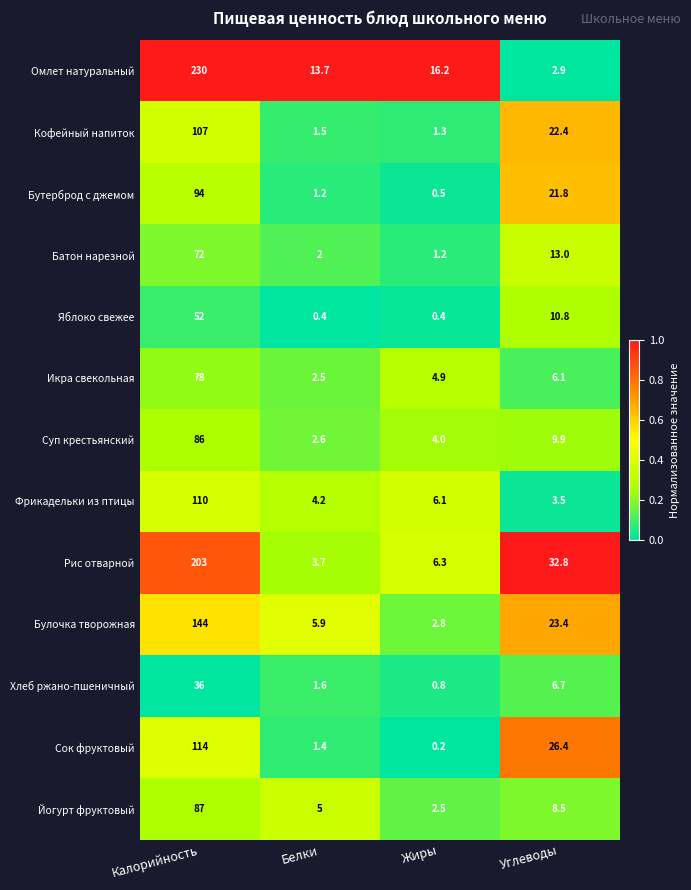

The value of Йогурт фруктовый at Белки is 5.0. True or false?

True